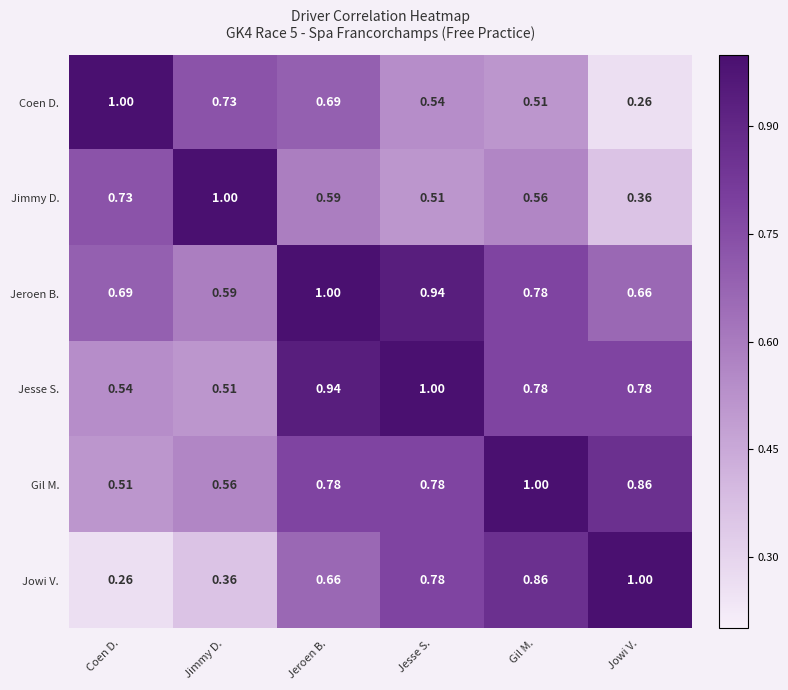

At which category is the sum across all series the highest?

Jeroen B.